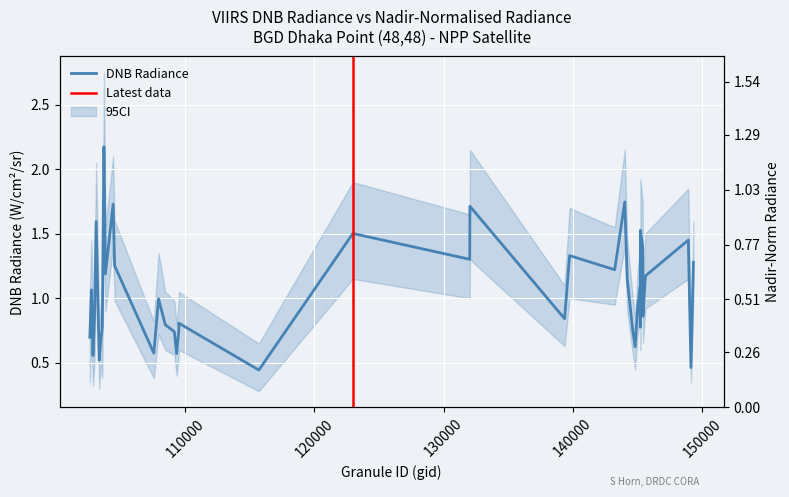

Does the chart display data point markers on the line(s)?

No